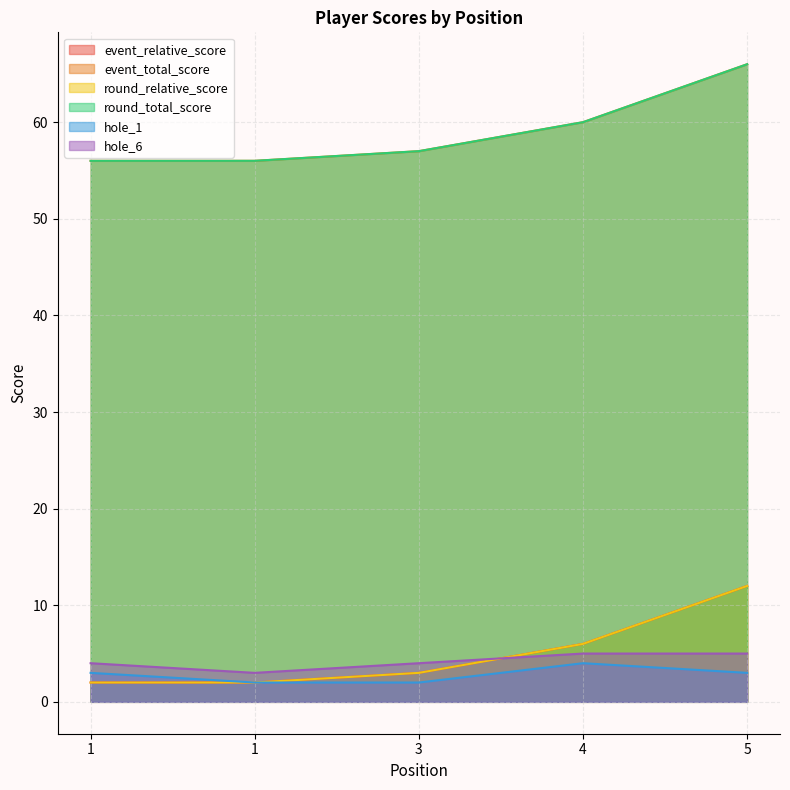

What is the spread (max minus min) of values at 3?

55